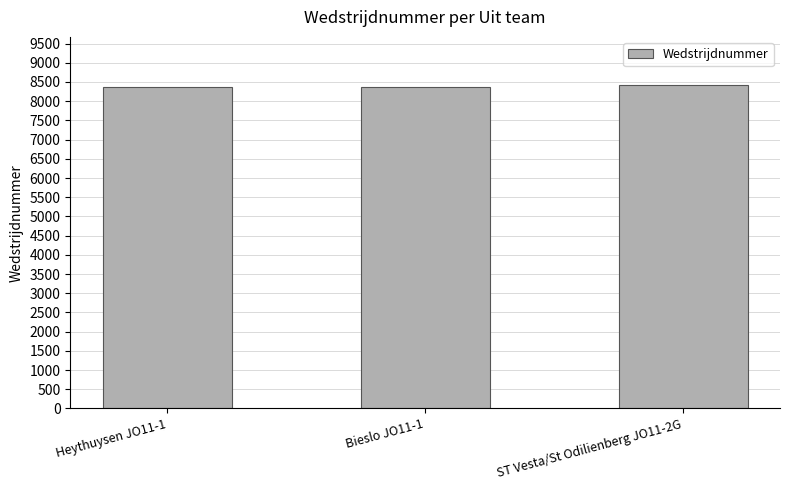

What is the minimum value shown in the chart?

8374